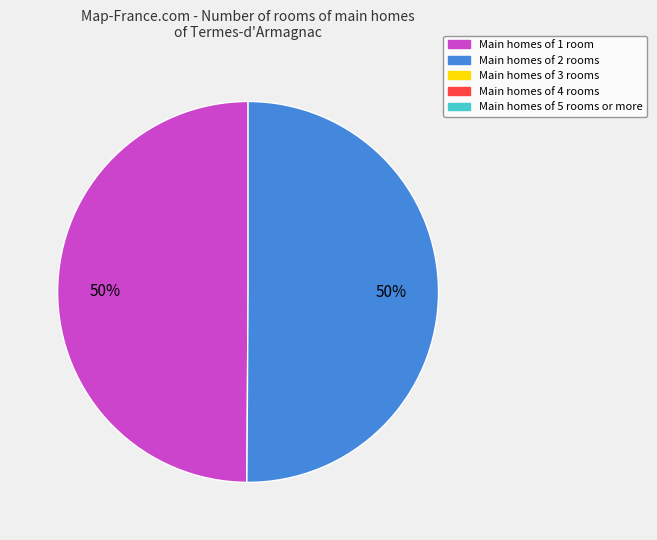

How many segments does this pie chart have?

2